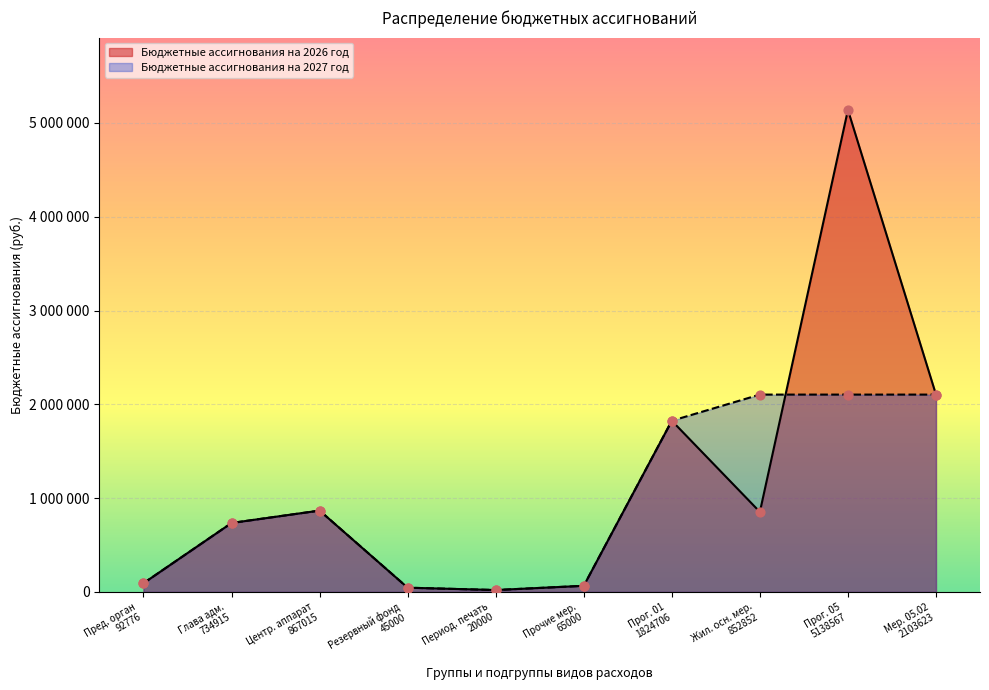

Is the value of Бюджетные ассигнования на 2026 год at Глава адм. 734915 greater than the value of Бюджетные ассигнования на 2027 год at Период. печать 20000?

Yes